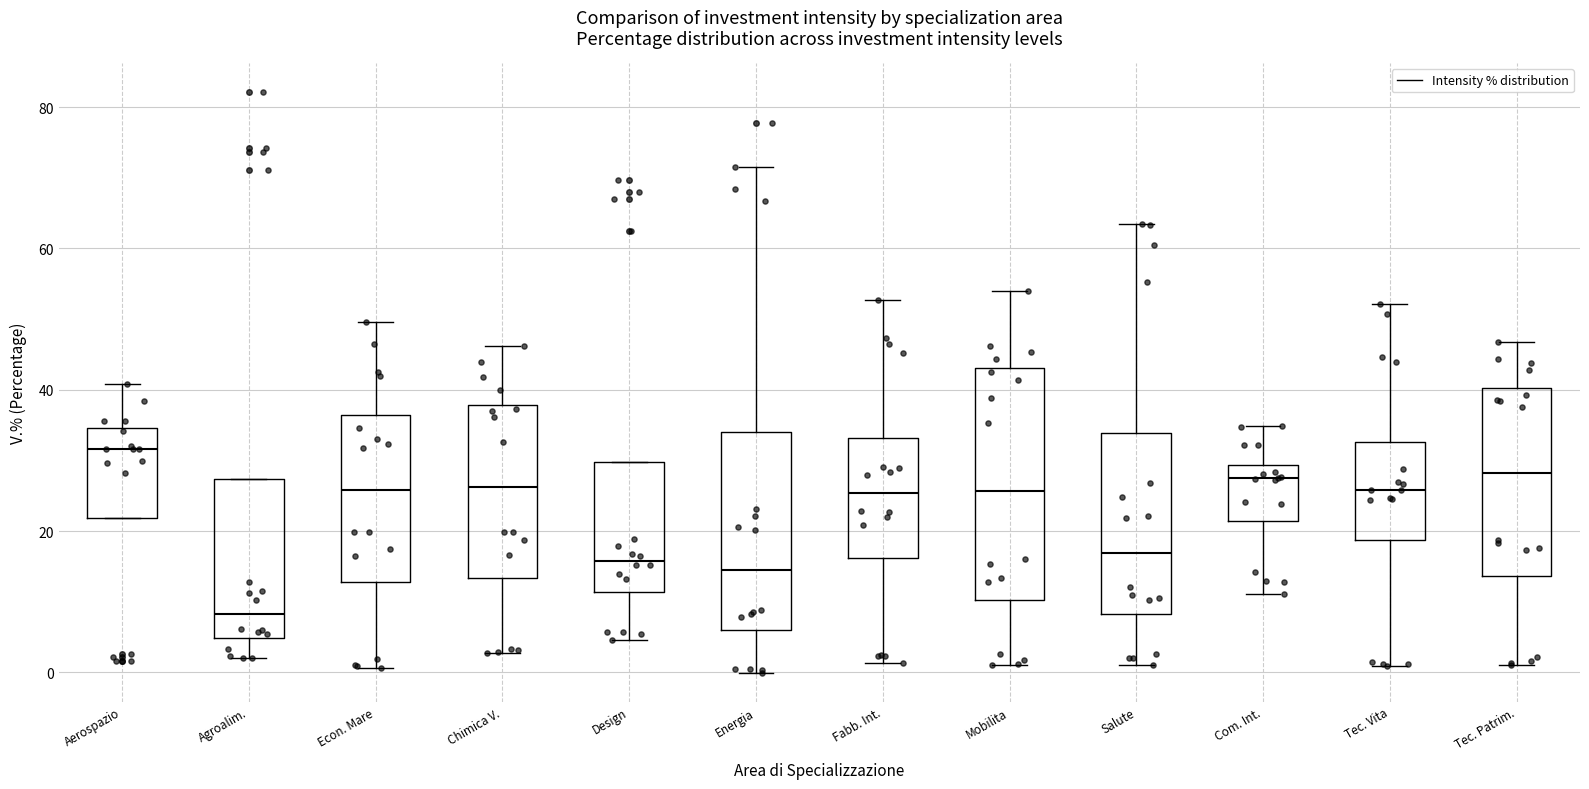

Comparing the boxes themselves (not the whiskers), which one is the tallest?

Mobilita